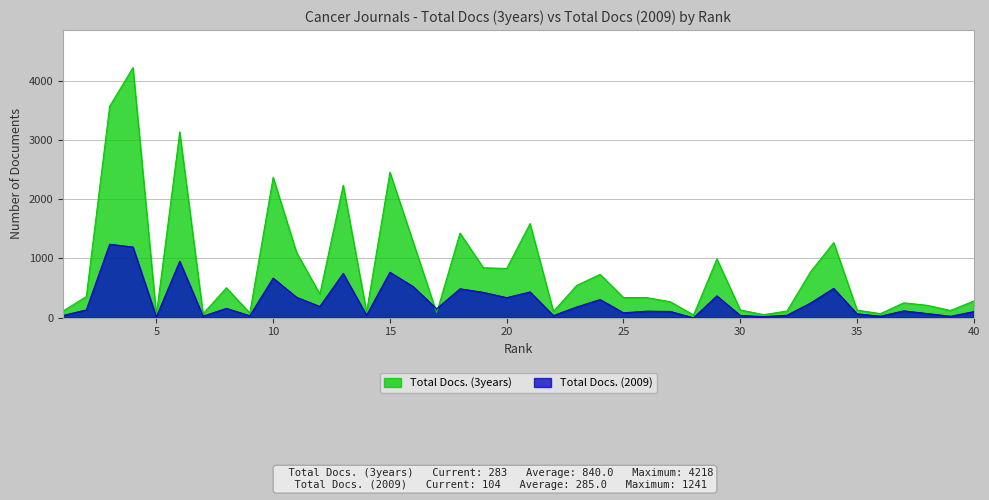

How many times do Total Docs. (3years) and Total Docs. (2009) cross each other?

2